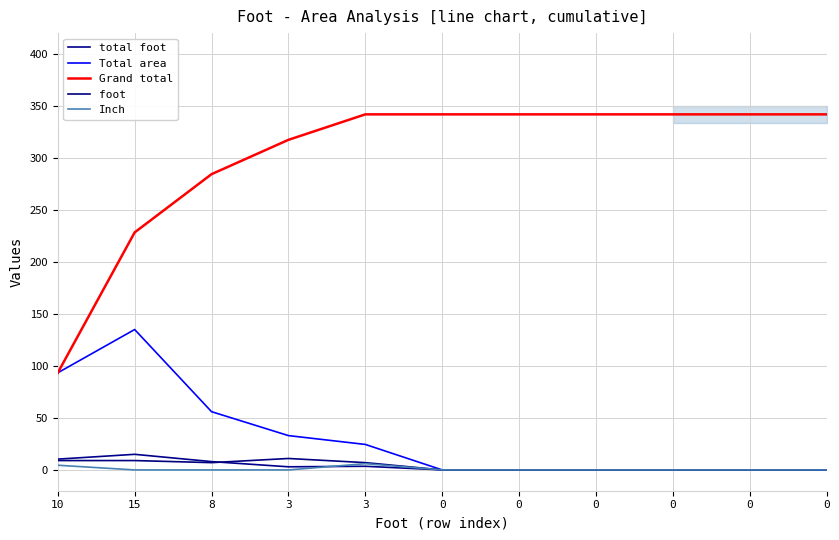

What is the sum of all Grand total values?

3316.6